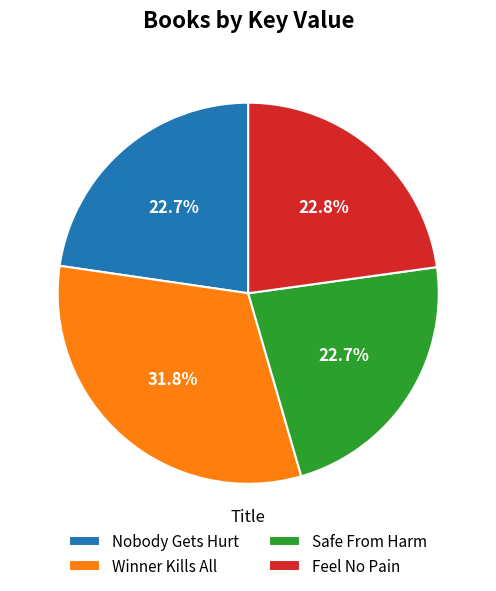

Which category has the biggest portion of the pie?

Winner Kills All